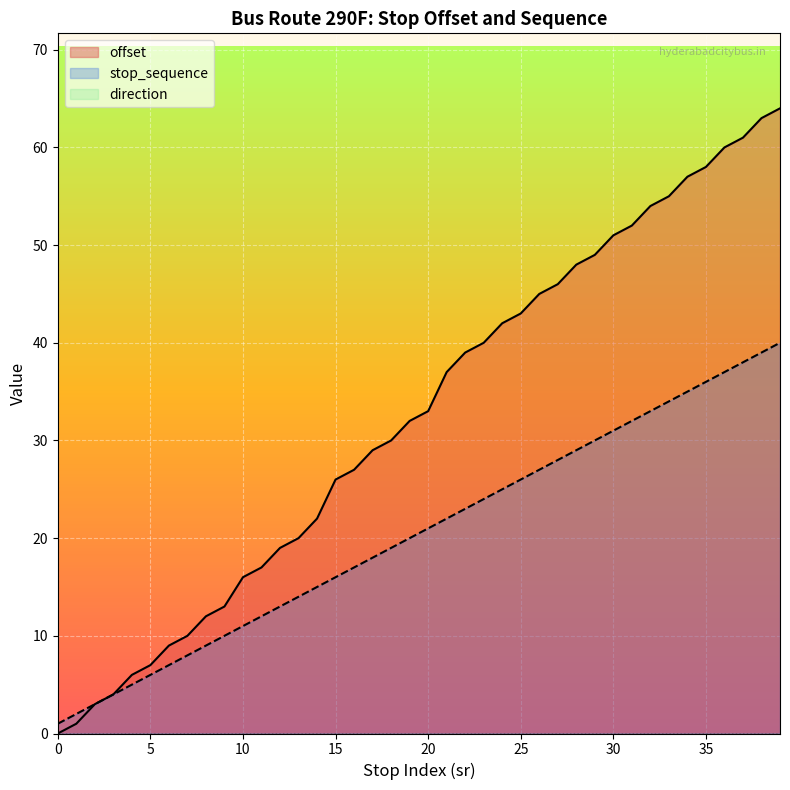

What is the greatest value displayed?

64